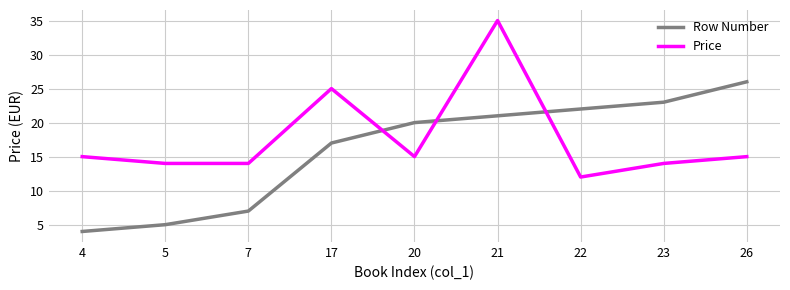

Rank the series by their maximum value, from highest to lowest.

Price, Row Number